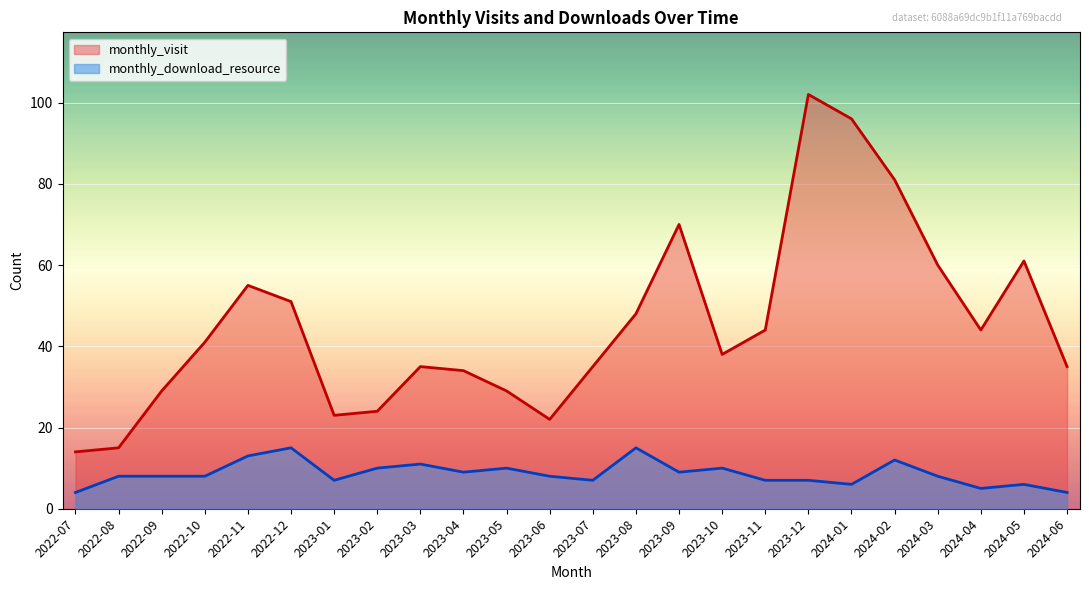

Which series changed the most between 2022-08 and 2024-01?

monthly_visit